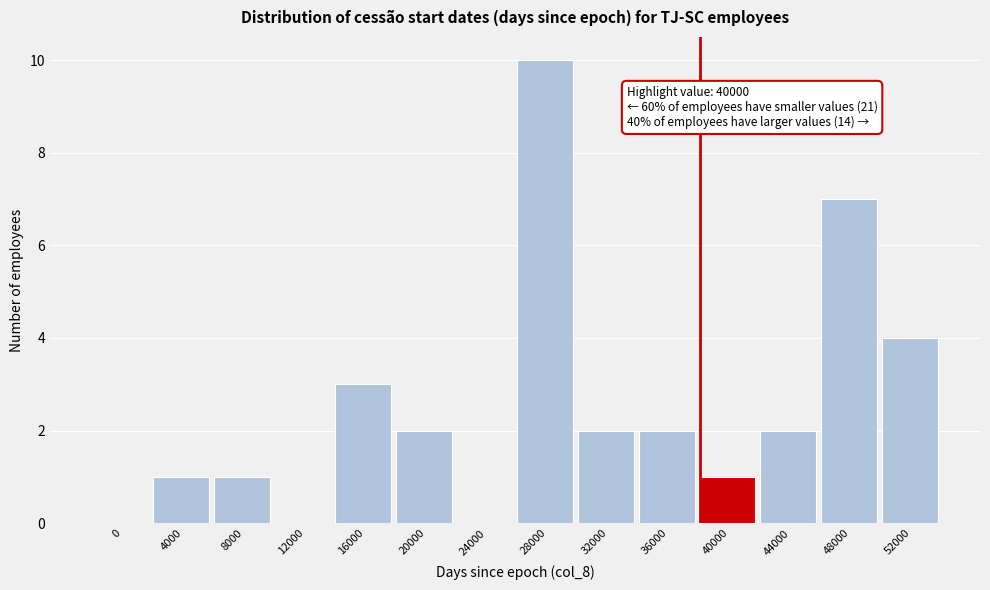

Reading left to right, extract all data points from this chart.

0=0	4000=1	8000=1	12000=0	16000=3	20000=2	24000=0	28000=10	32000=2	36000=2	40000=1	44000=2	48000=7	52000=4